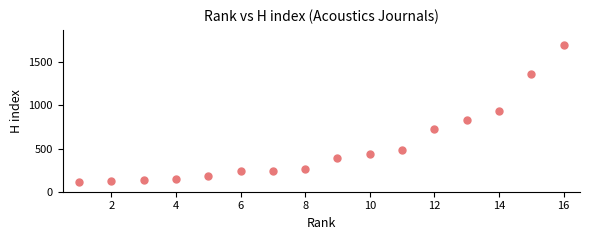

What Y value in the scatter plot is closest to 908?

936